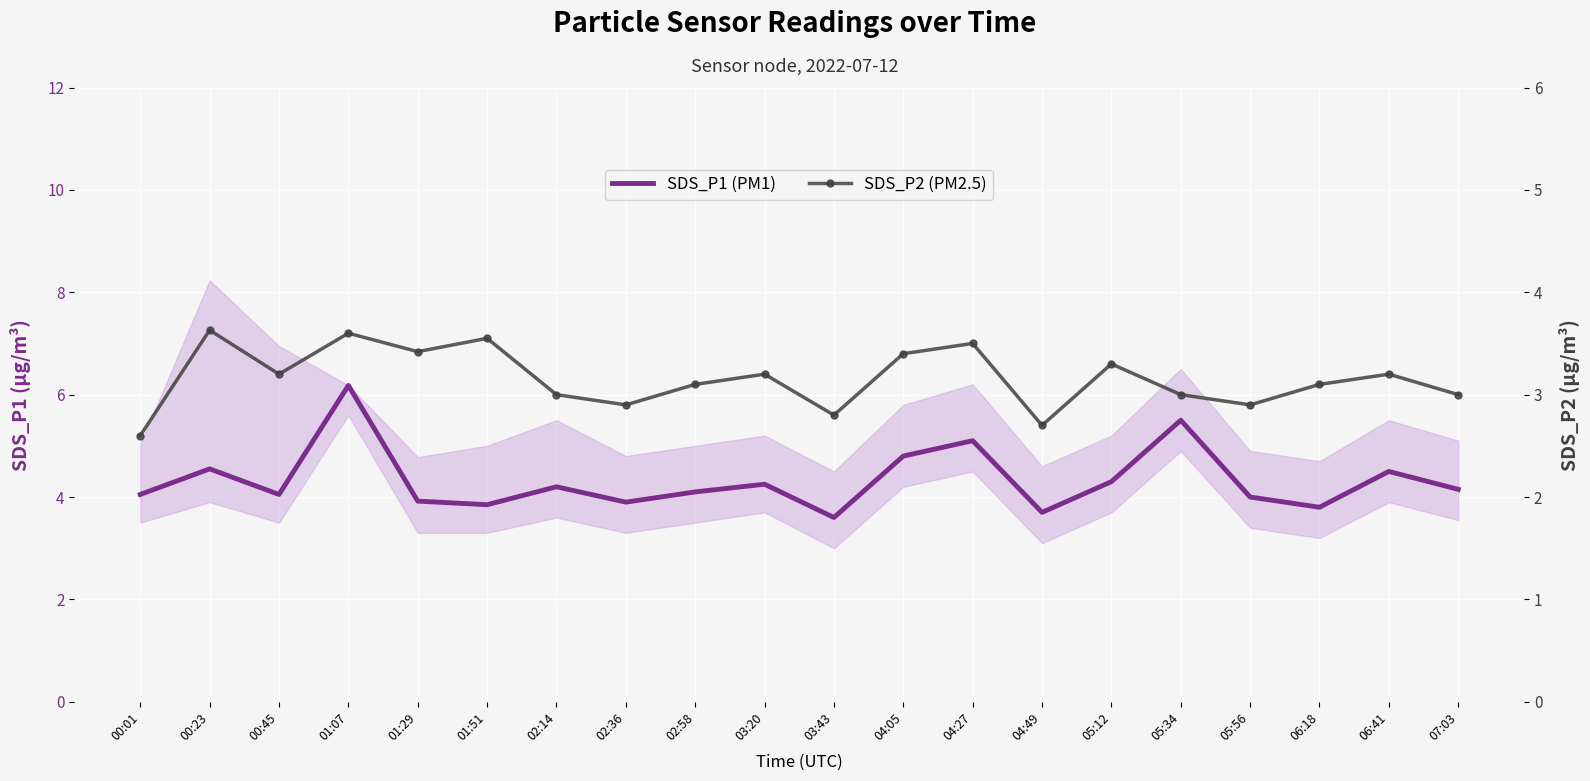

Is the value of SDS_P2 (PM2.5) at 00:45 greater than the value of SDS_P1 (PM1) at 05:12?

No